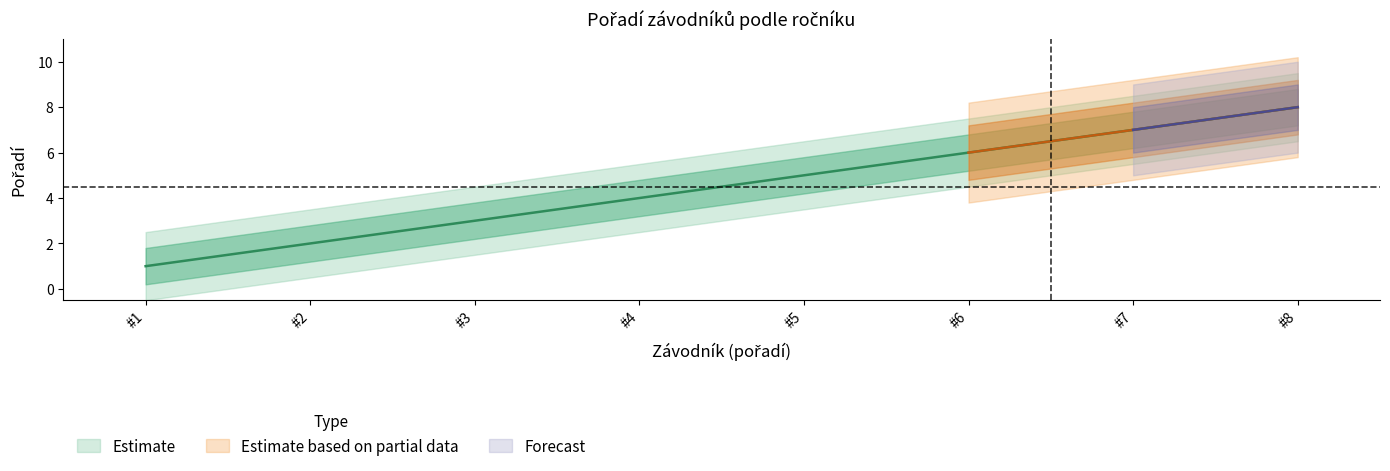

How many Estimate values are between 3 and 7?

5